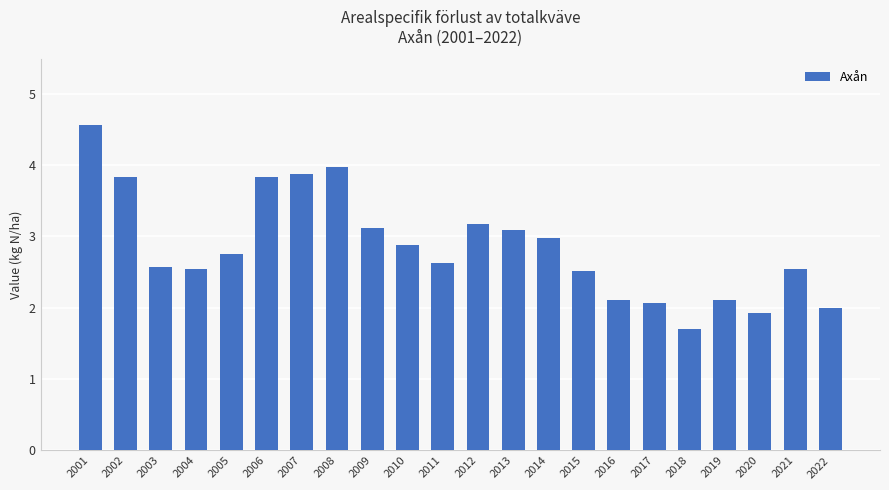

What is the value of the 21st bar from the left?

2.5